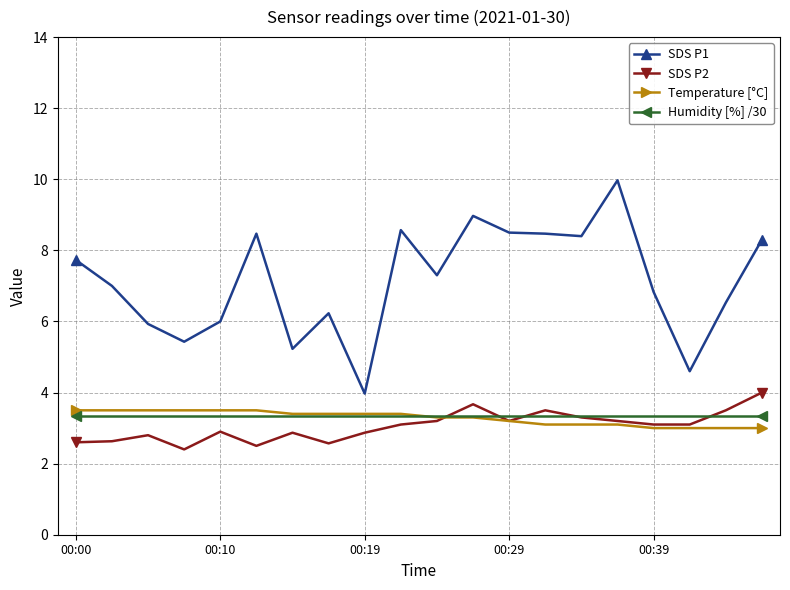

What is the value of the SDS P2 point at the 16th from the left?

3.2